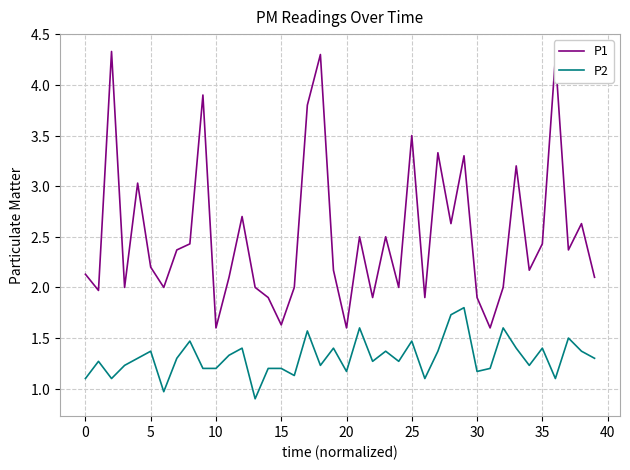

Does the chart display data point markers on the line(s)?

No